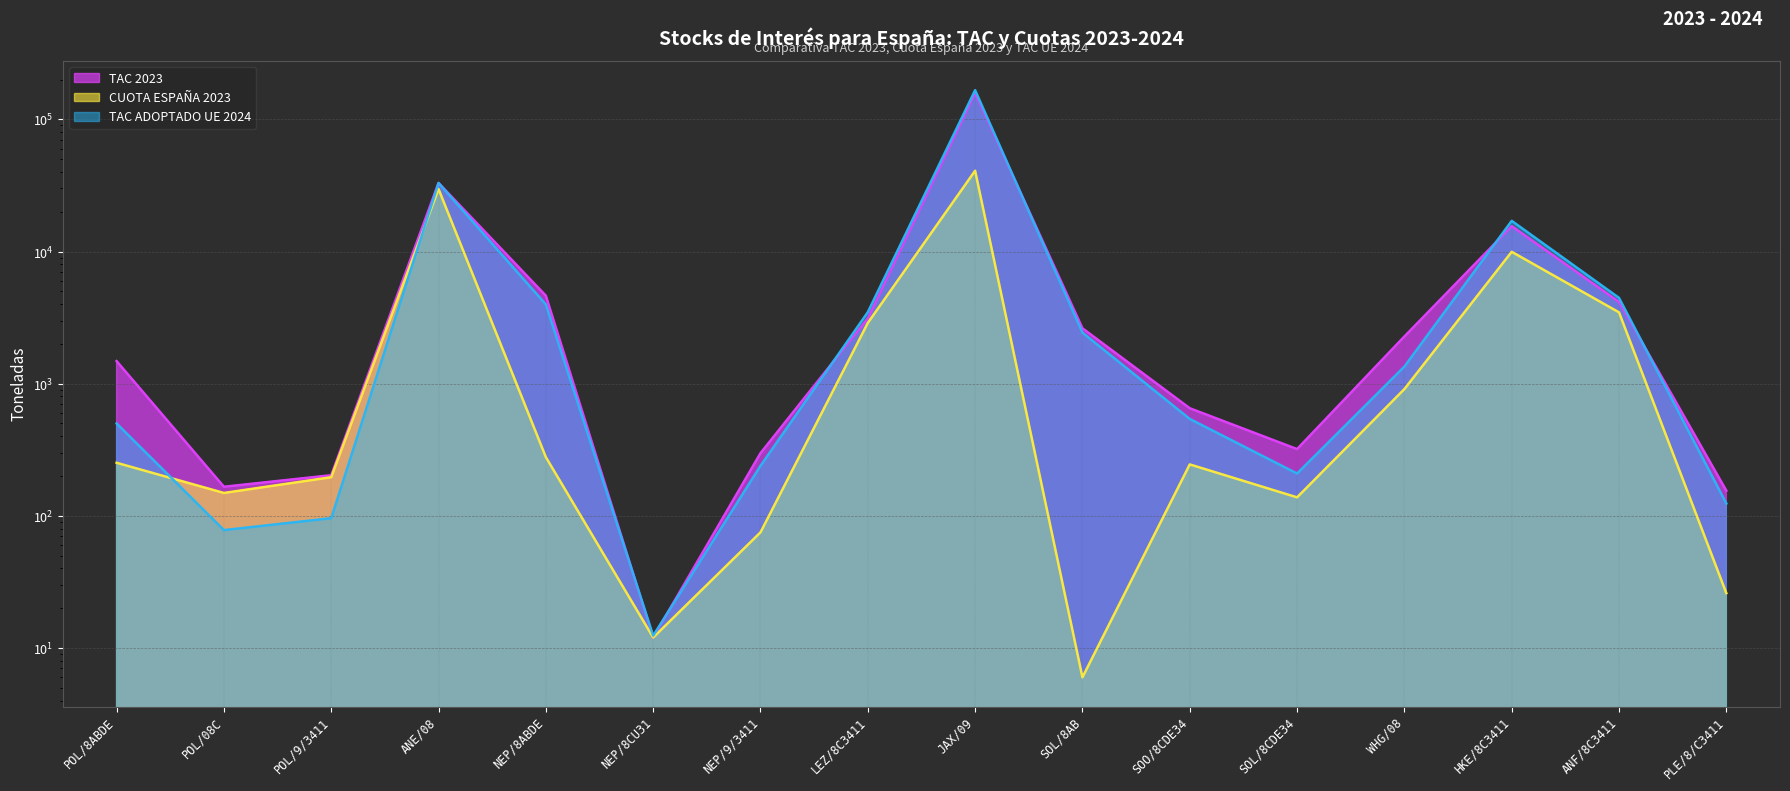

Is it true that TAC ADOPTADO UE 2024 equals 2433.0 at SOL/8AB?

True